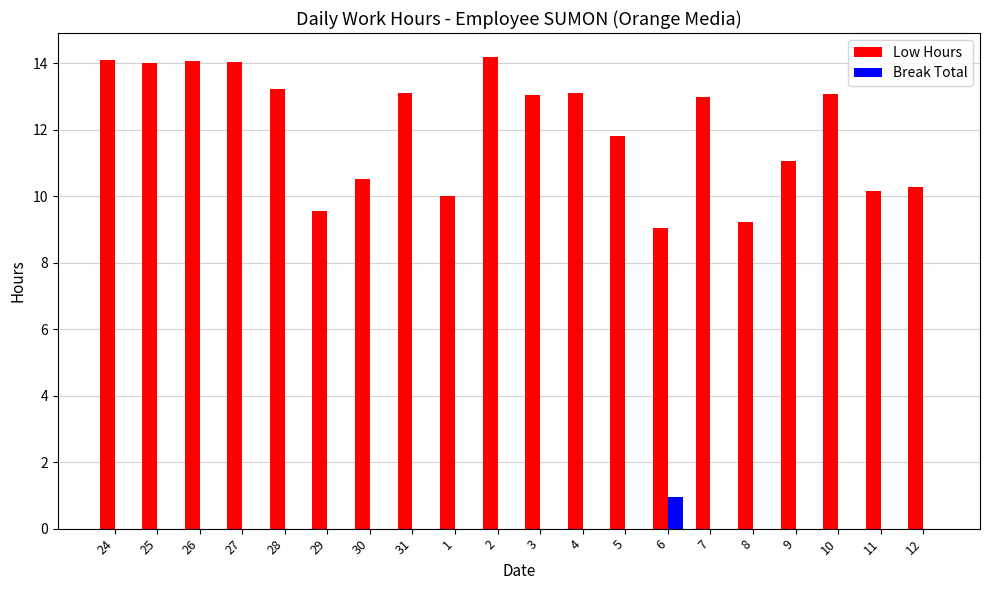

What is the sum of all Break Total values?

0.9